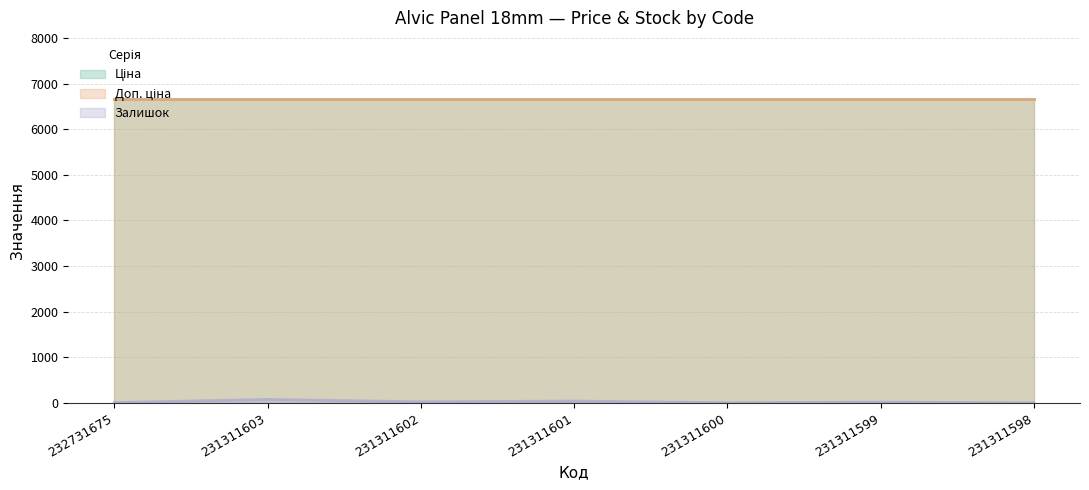

Where is Доп. ціна nearest to the value 6658?

232731675